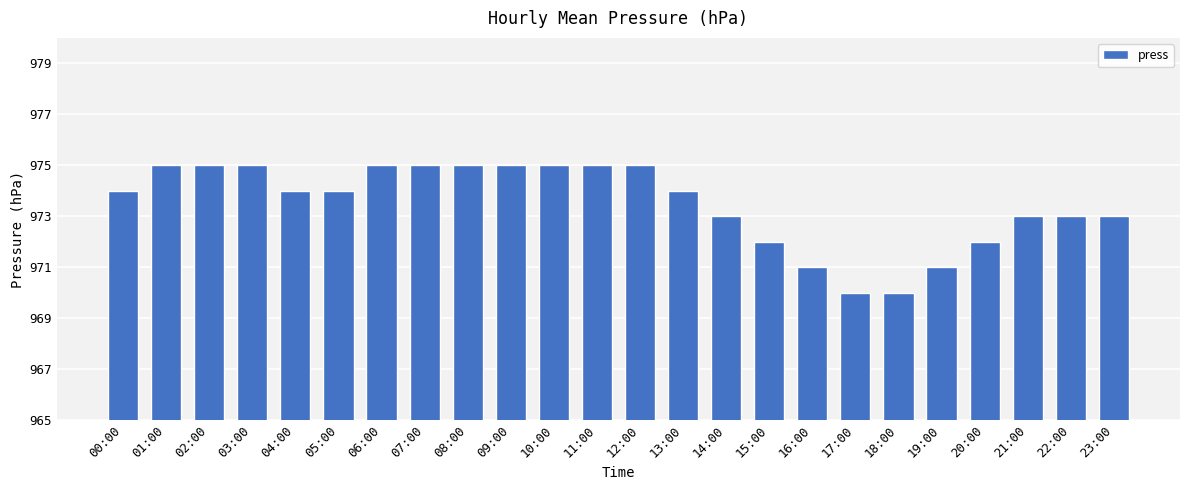

What is the maximum value shown in the chart?

975